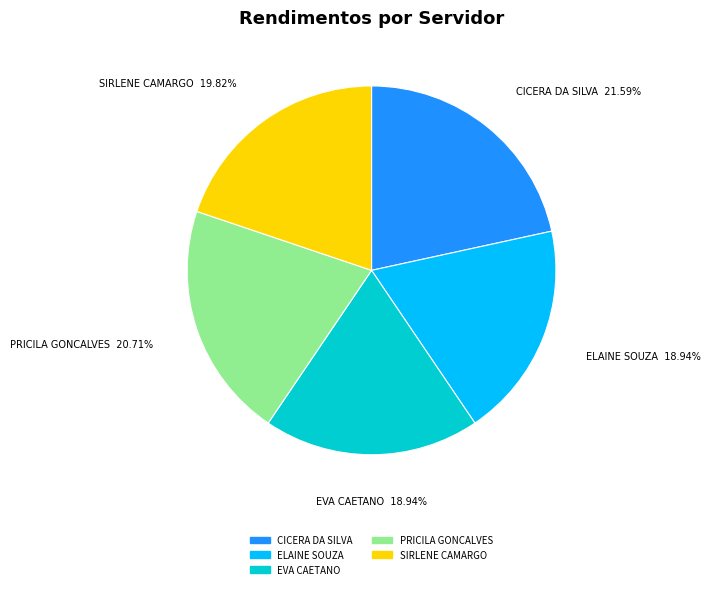

To the nearest percent, what is the difference between the largest and smallest slice percentages?

3%